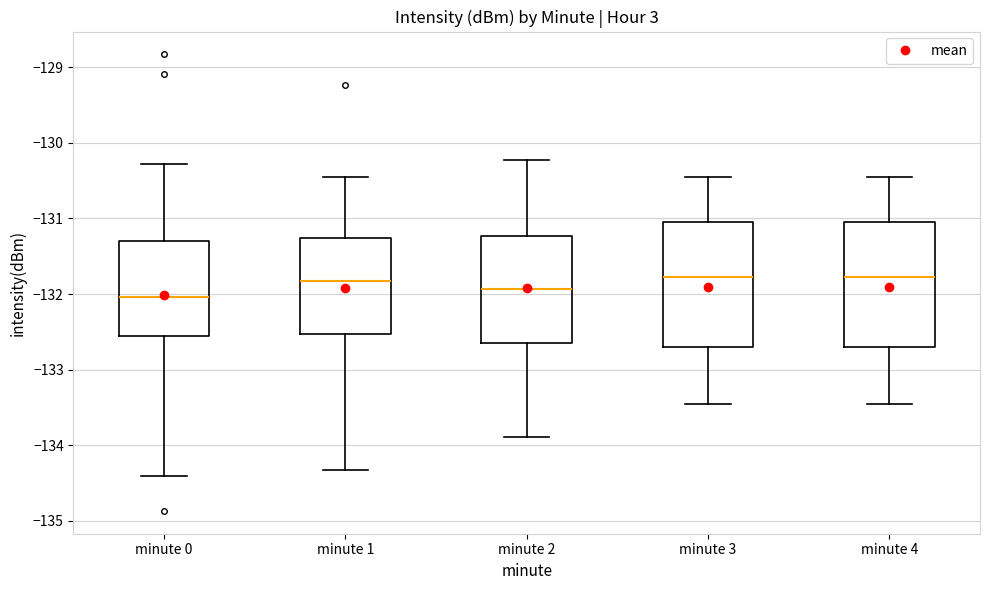

Reading left to right, read every box against the y-axis: the position of its median line, the range the box covers, and the ends of its whiskers. The values are not printed on the chart, so give them approximately, as read against the axis.

minute 0: median -132.0, box -132.6 to -131.3, whiskers -134.4 to -130.3
minute 1: median -131.8, box -132.5 to -131.3, whiskers -134.3 to -130.4
minute 2: median -131.9, box -132.6 to -131.2, whiskers -133.9 to -130.2
minute 3: median -131.8, box -132.7 to -131.0, whiskers -133.4 to -130.4
minute 4: median -131.8, box -132.7 to -131.0, whiskers -133.4 to -130.4